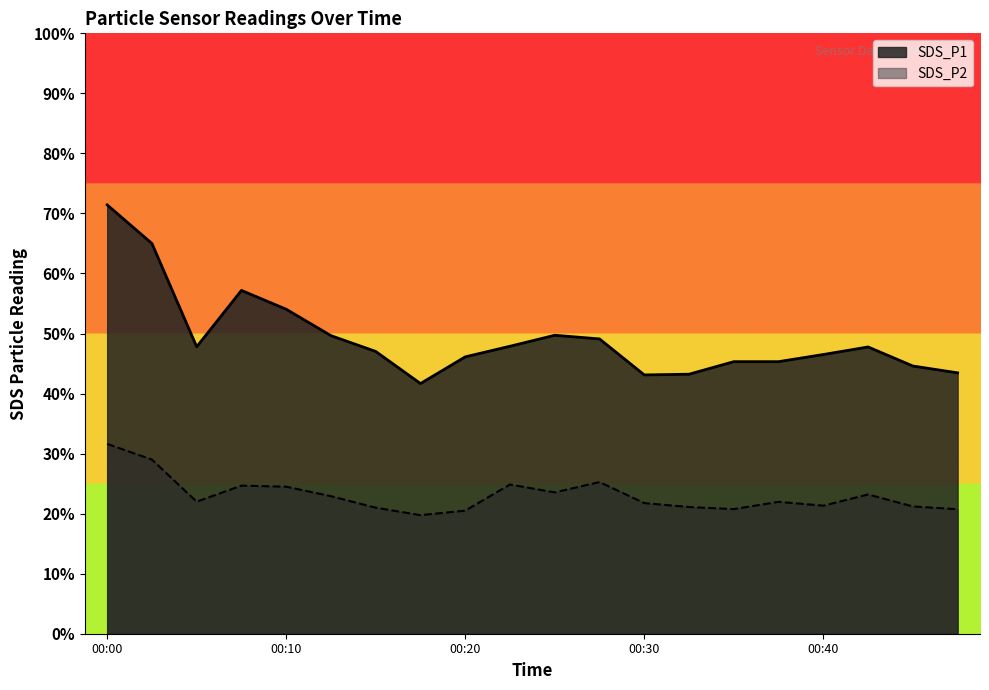

Which has a higher value, 00:47 or 00:27?

00:27